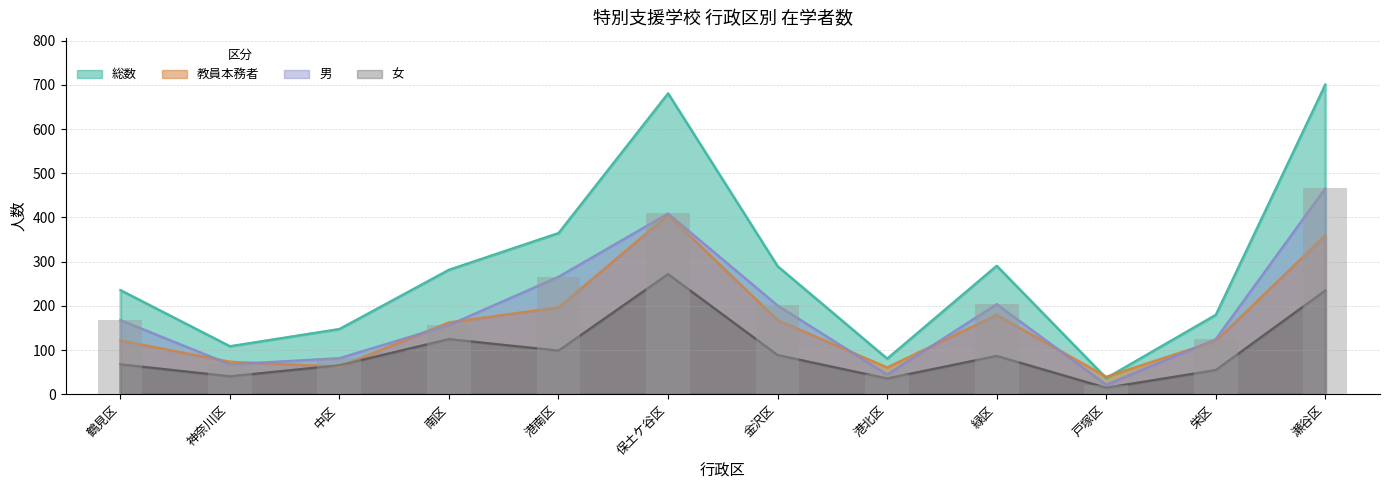

What is the sum of all 男 values?

2213